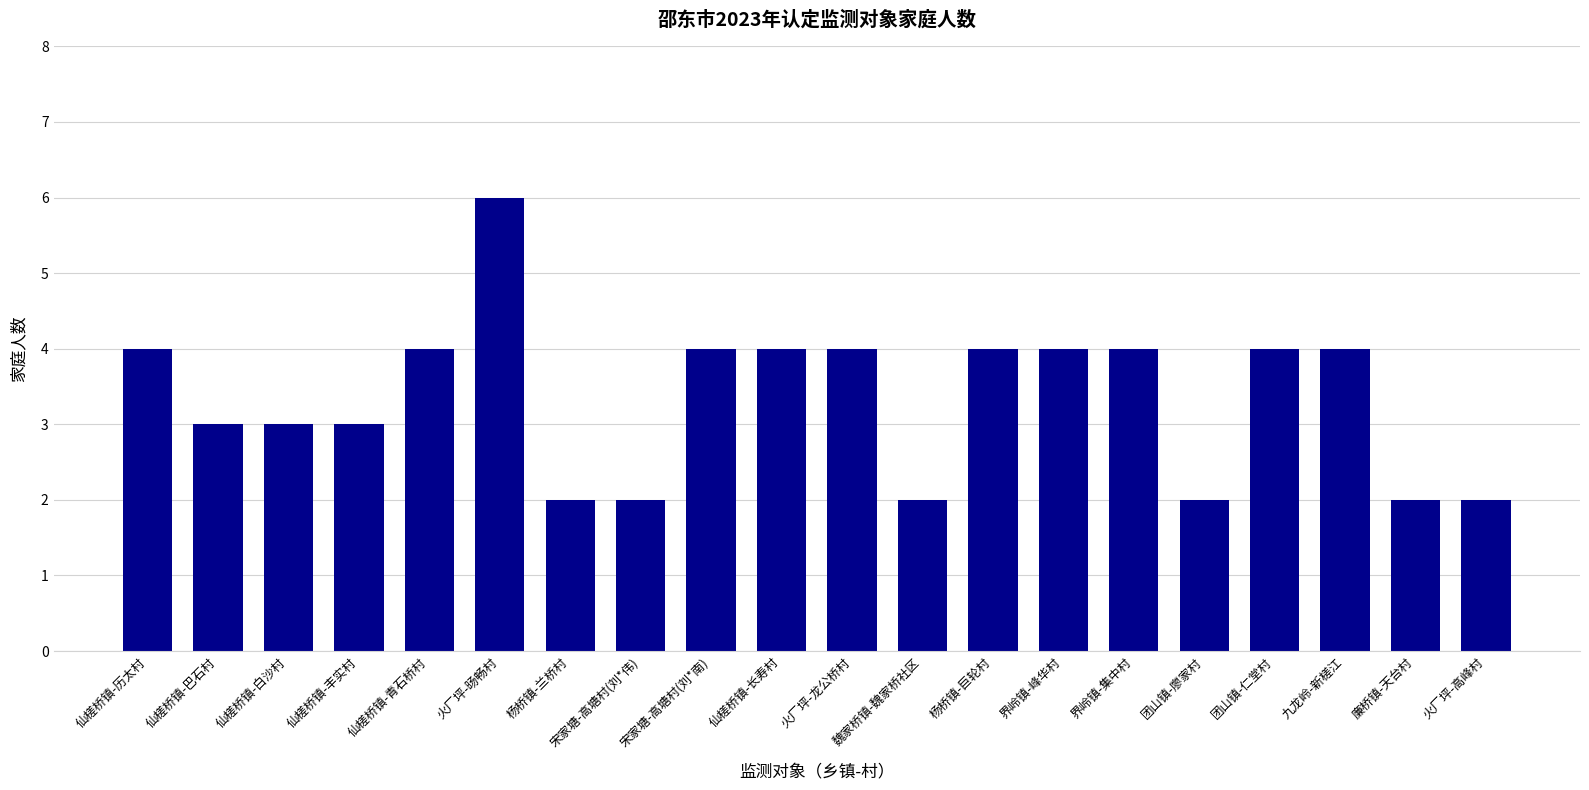

What is the ratio of the value at 杨桥镇-兰桥村 to the value at 宋家塘-高塘村(刘*伟)?

1.0